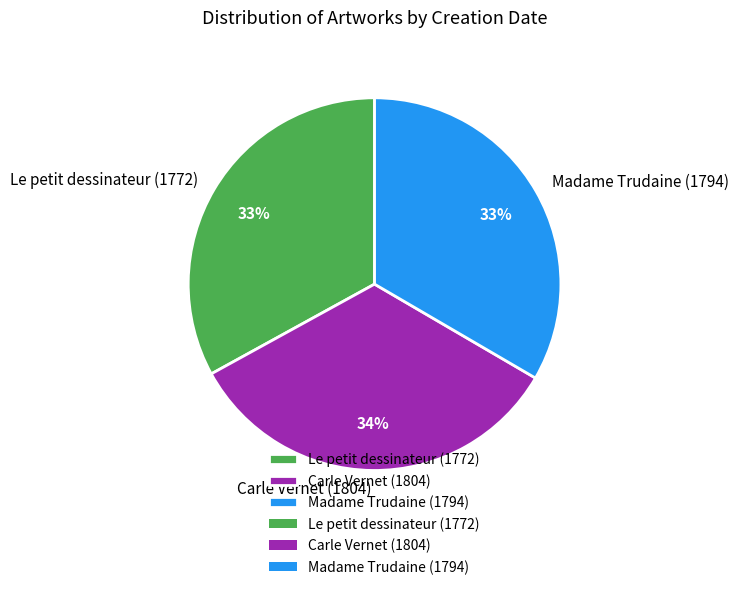

Combined, do Carle Vernet (1804) and Le petit dessinateur (1772) account for over 50%?

Yes